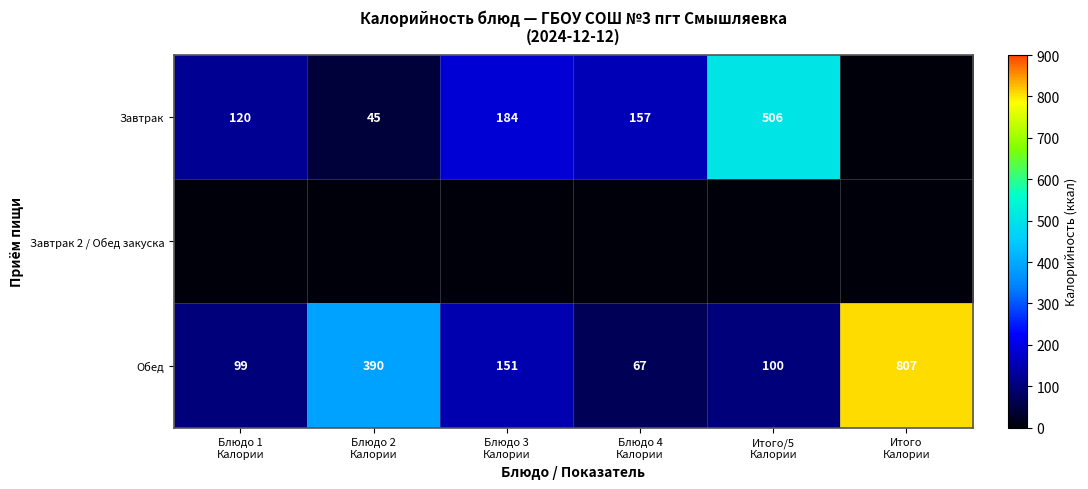

What is the highest value of the Обед series?

807